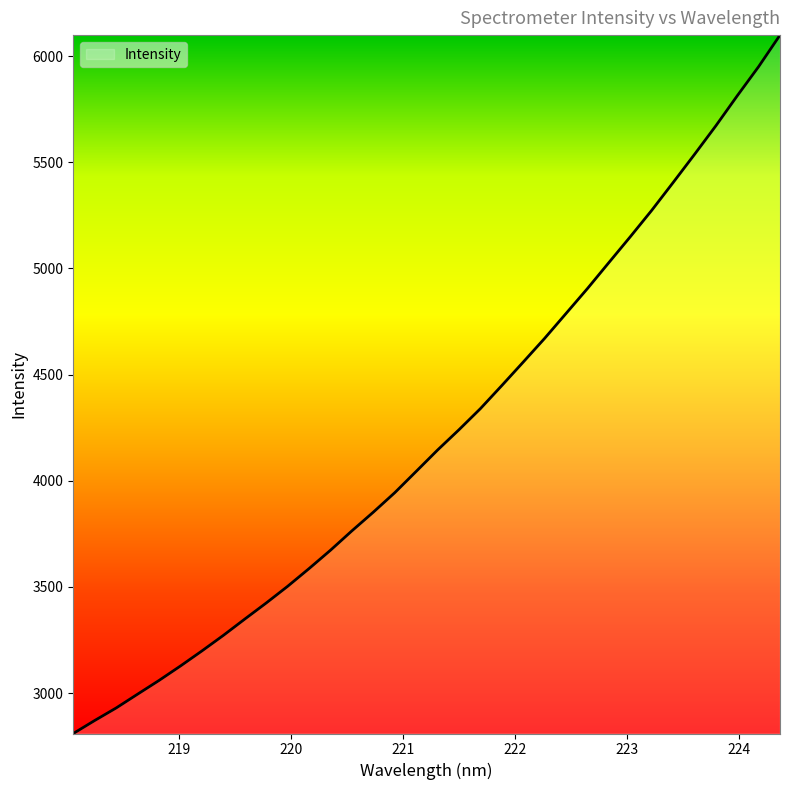

What is the greatest value displayed?

6098.8